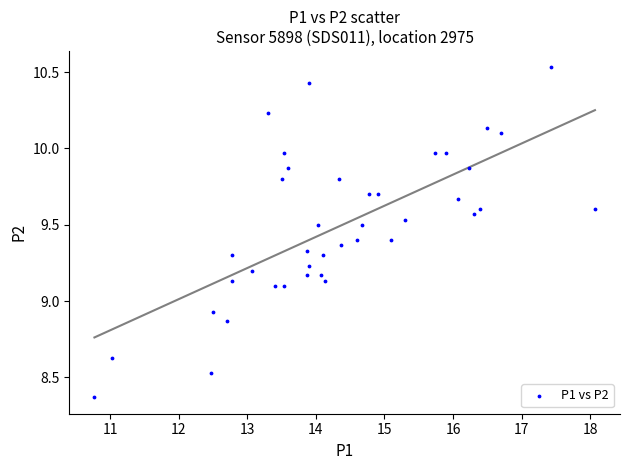

What is the range of Y values (max minus min)?

2.2